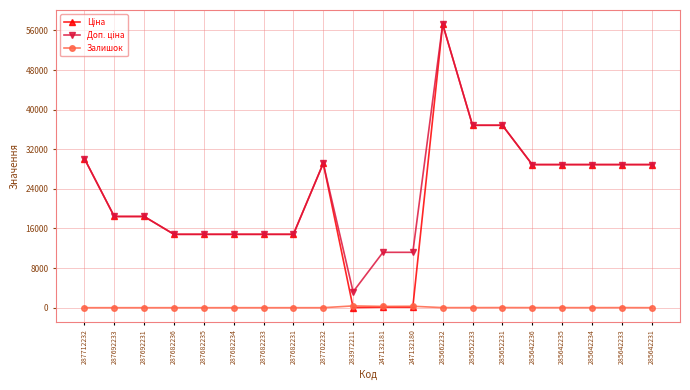

At which category does the chart reach its peak across all series?

285662232